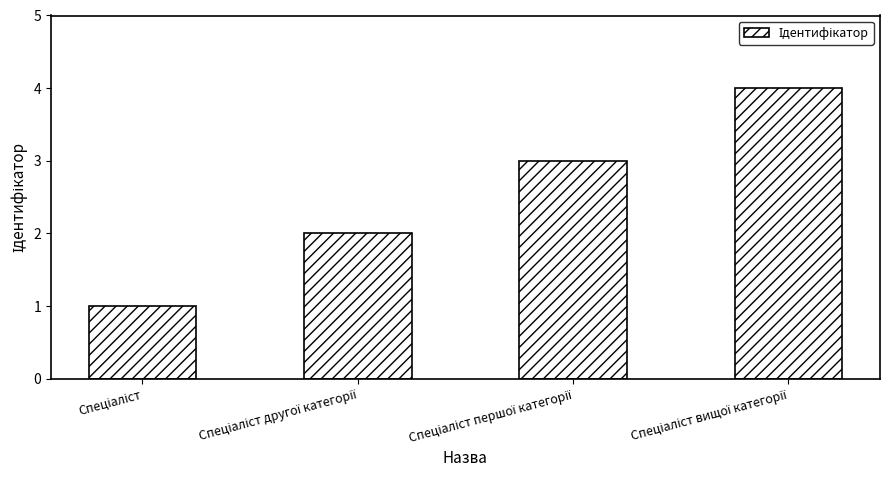

What is the sum of all values?

10